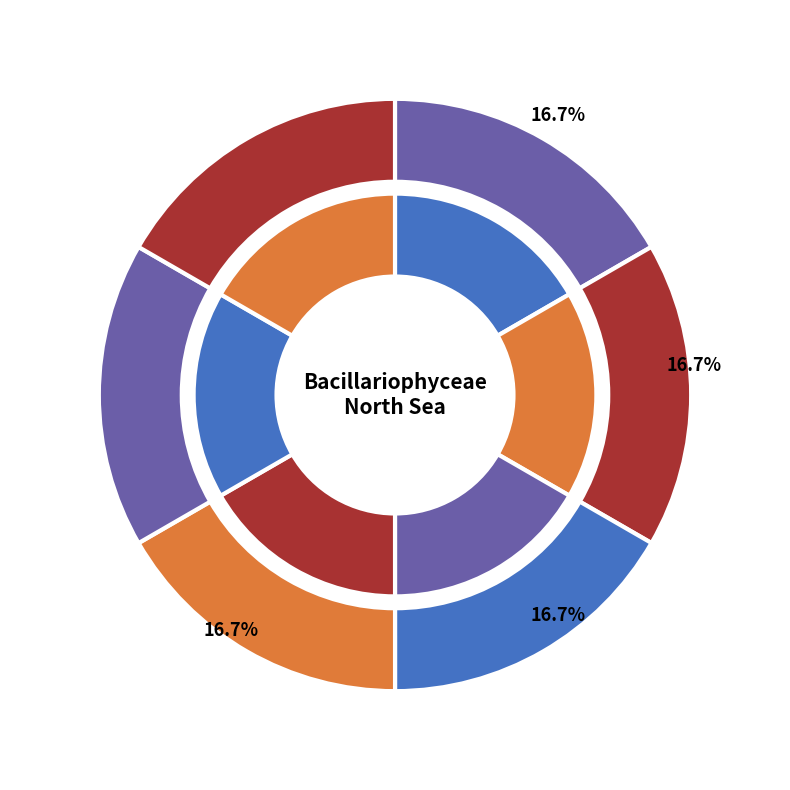

Does any single category account for the majority?

No